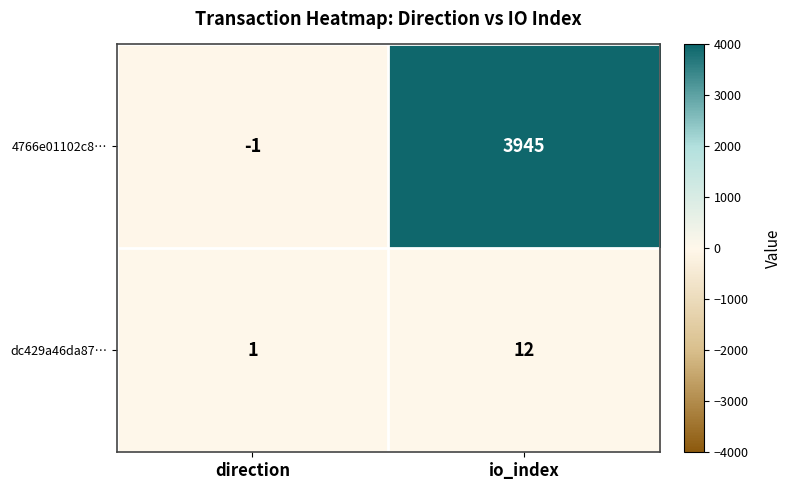

At which category is the sum across all series the highest?

io_index